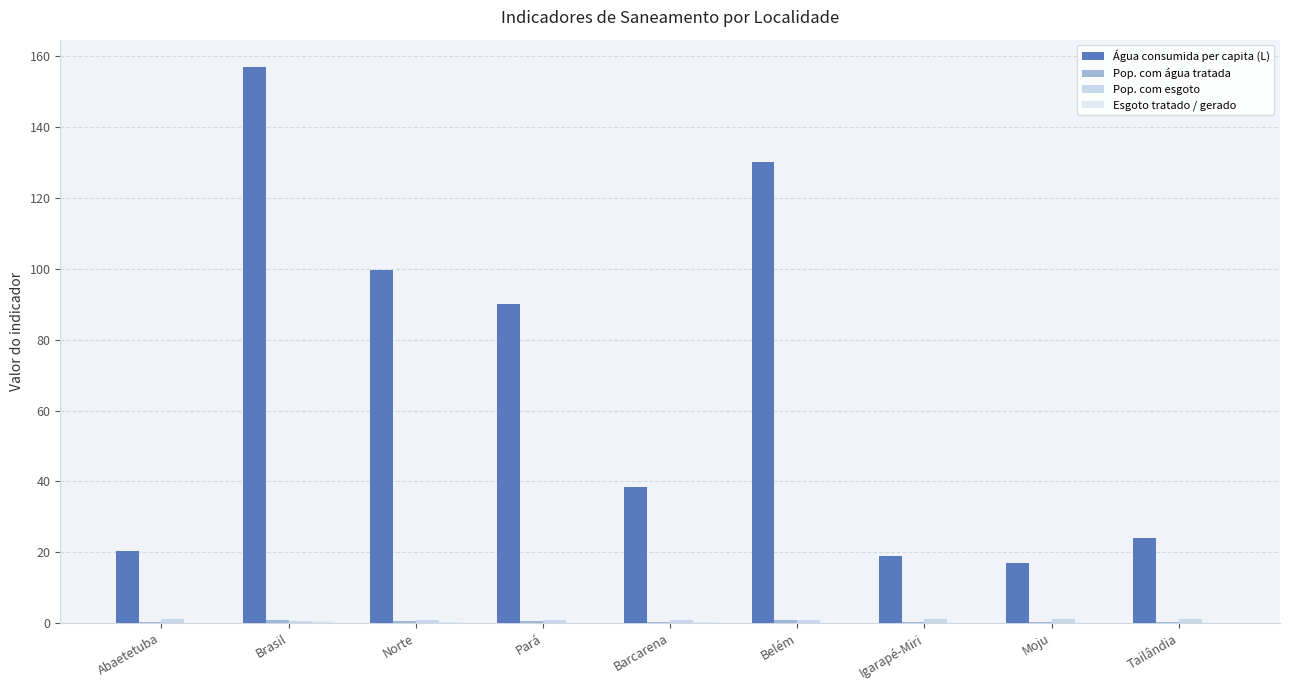

What is the total value across all series at Norte?

101.4